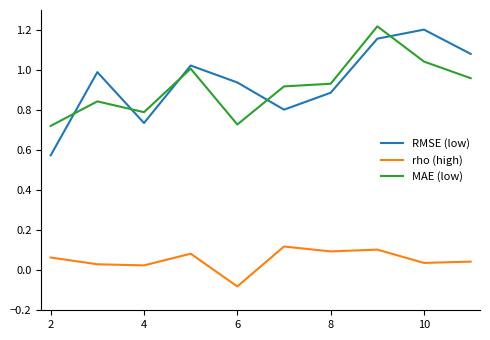

Which series has the largest range (max minus min)?

RMSE (low)